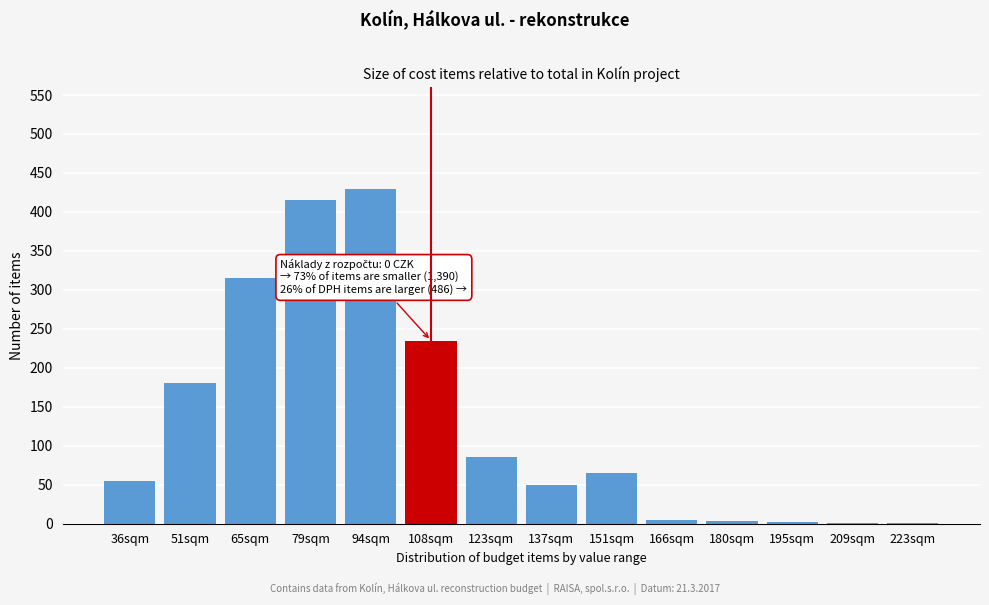

What is the greatest value displayed?

430